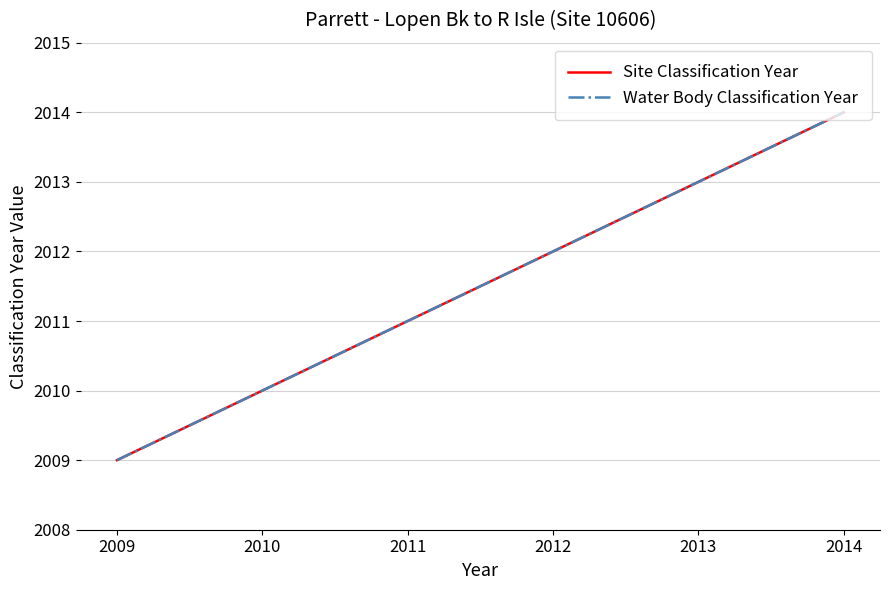

How many lines are shown in the chart?

2